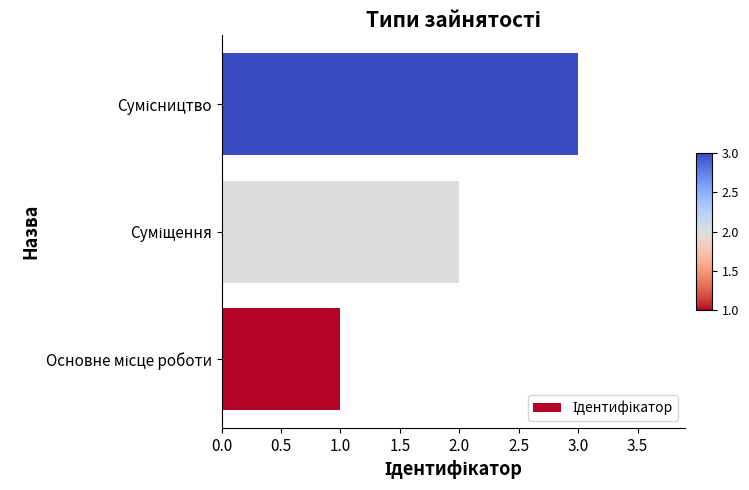

What is the greatest value displayed?

3